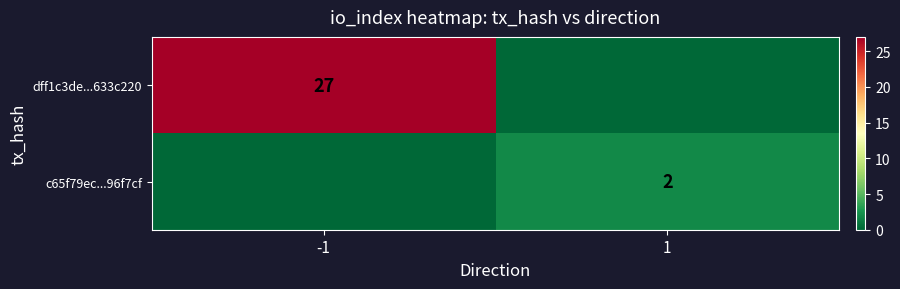

True or false: c65f79ec...96f7cf has a value of 0 at 1.

False